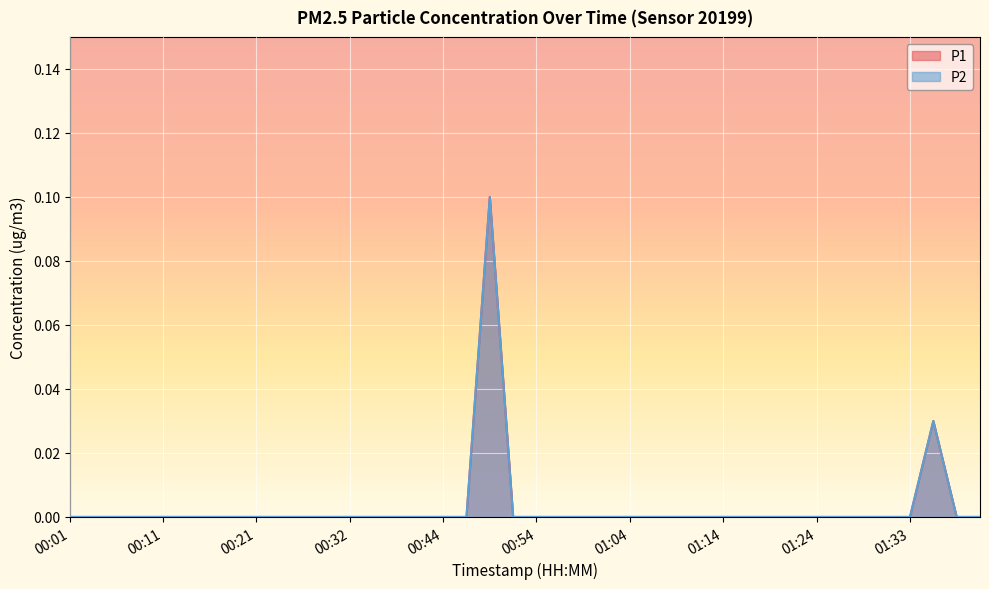

Rank the categories by P2 value from lowest to highest.

00:01, 00:04, 00:06, 00:08, 00:11, 00:13, 00:16, 00:19, 00:21, 00:24, 00:27, 00:30, 00:32, 00:36, 00:38, 00:41, 00:44, 00:46, 00:51, 00:54, 00:56, 00:59, 01:01, 01:04, 01:06, 01:09, 01:11, 01:14, 01:16, 01:19, 01:21, 01:24, 01:26, 01:29, 01:31, 01:33, 01:38, 01:41, 01:36, 00:49